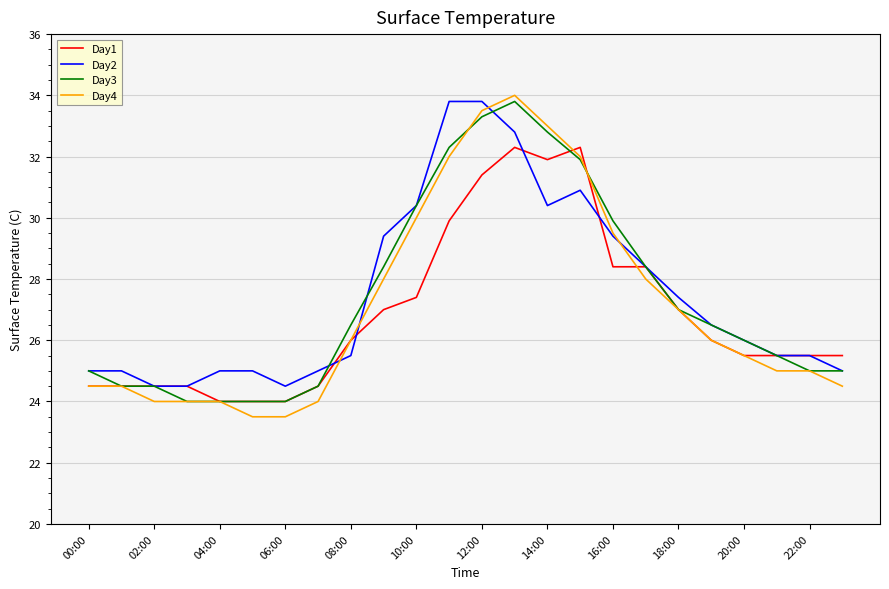

What is the maximum value shown in the chart?

34.0